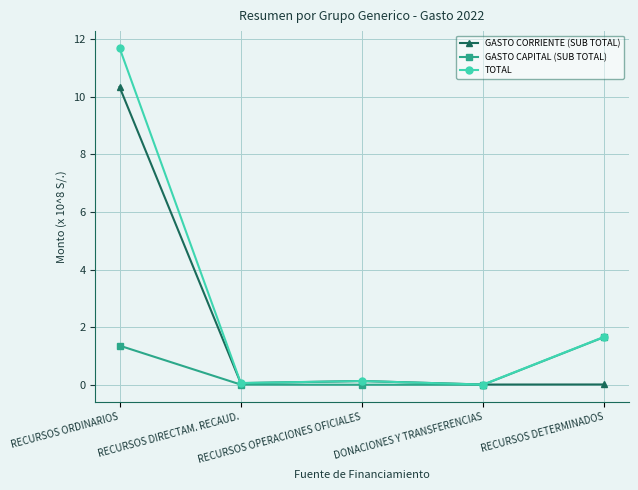

List the series in order of their overall mean, highest first.

TOTAL, GASTO CORRIENTE (SUB TOTAL), GASTO CAPITAL (SUB TOTAL)